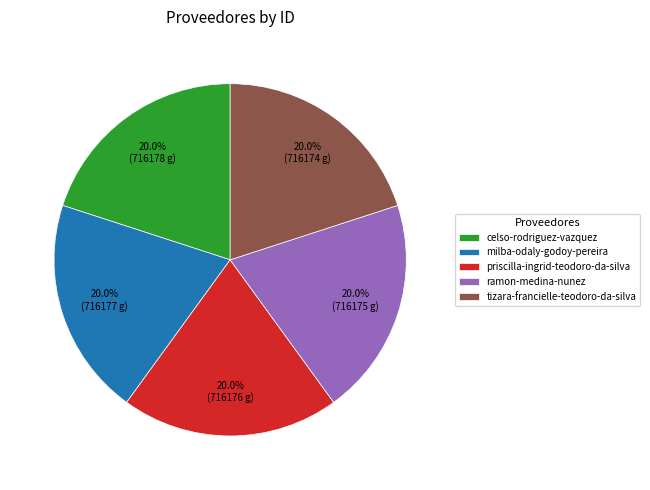

How many segments does this pie chart have?

5